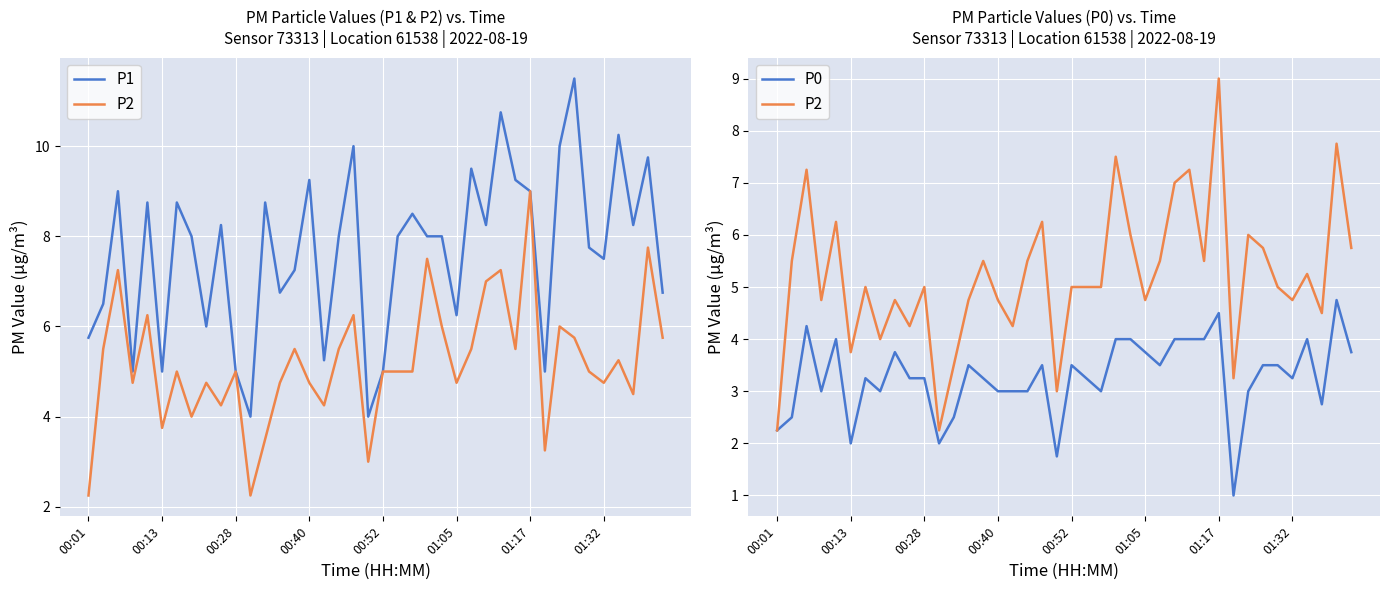

What is the value of the P1 point at the 15th from the left?

7.2